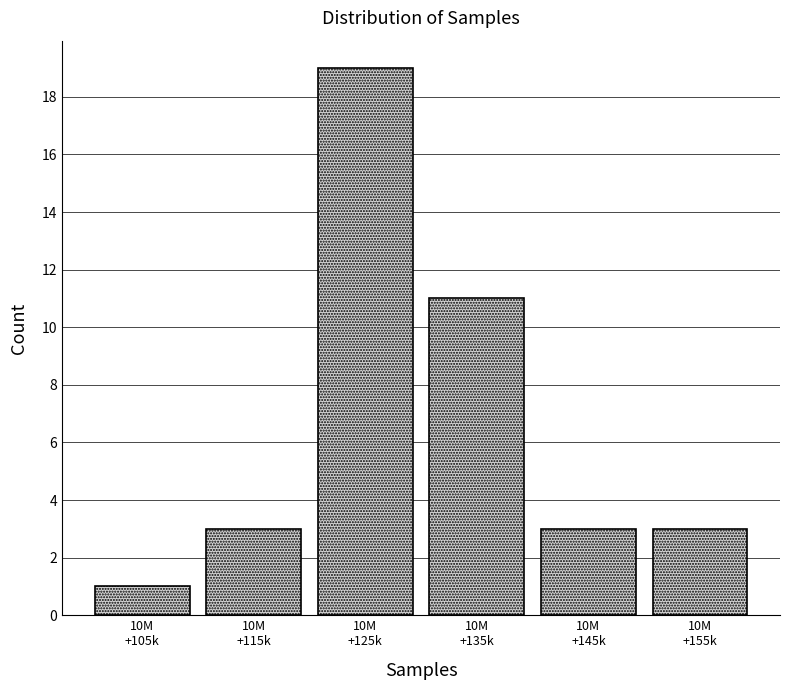

Reading right to left, transcribe all the data shown in this chart.

3	3	11	19	3	1